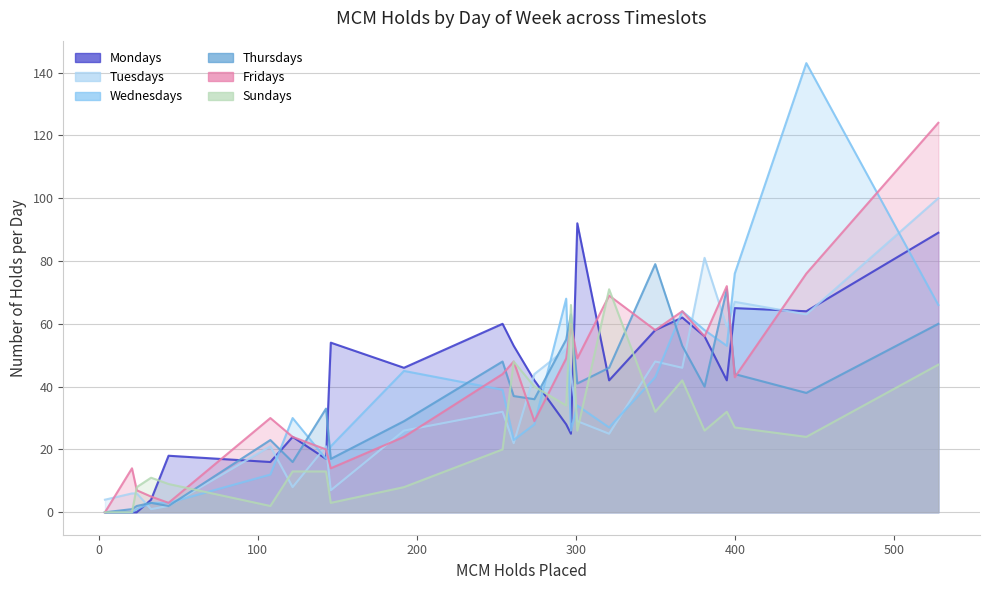

How many data points in Mondays are less than 42?

10